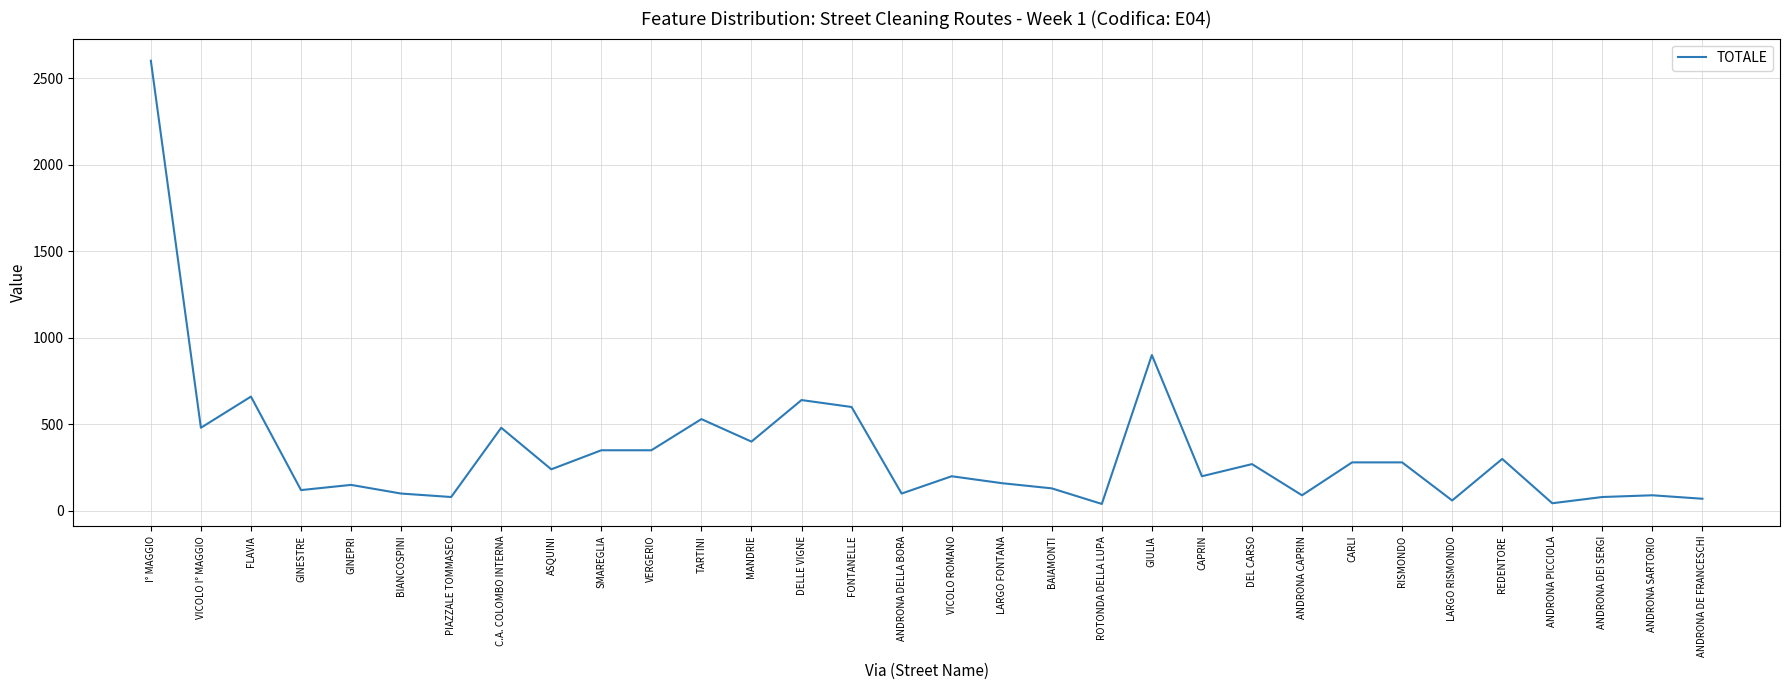

How many lines are shown in the chart?

1